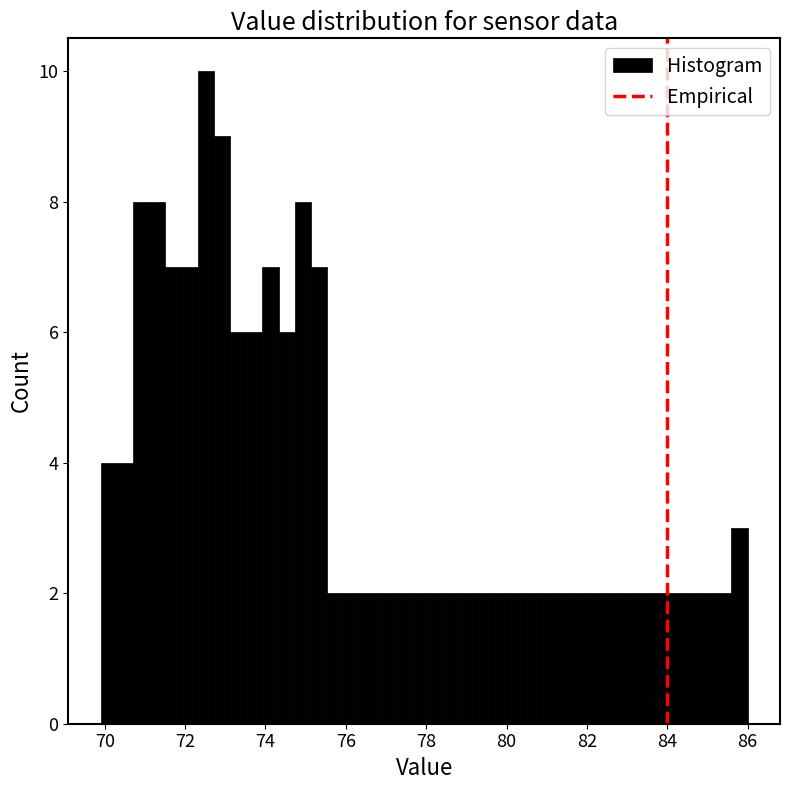

Around what value on the x-axis is the tallest bar? Give the approximate position of its centre, as read against the axis.

72.6